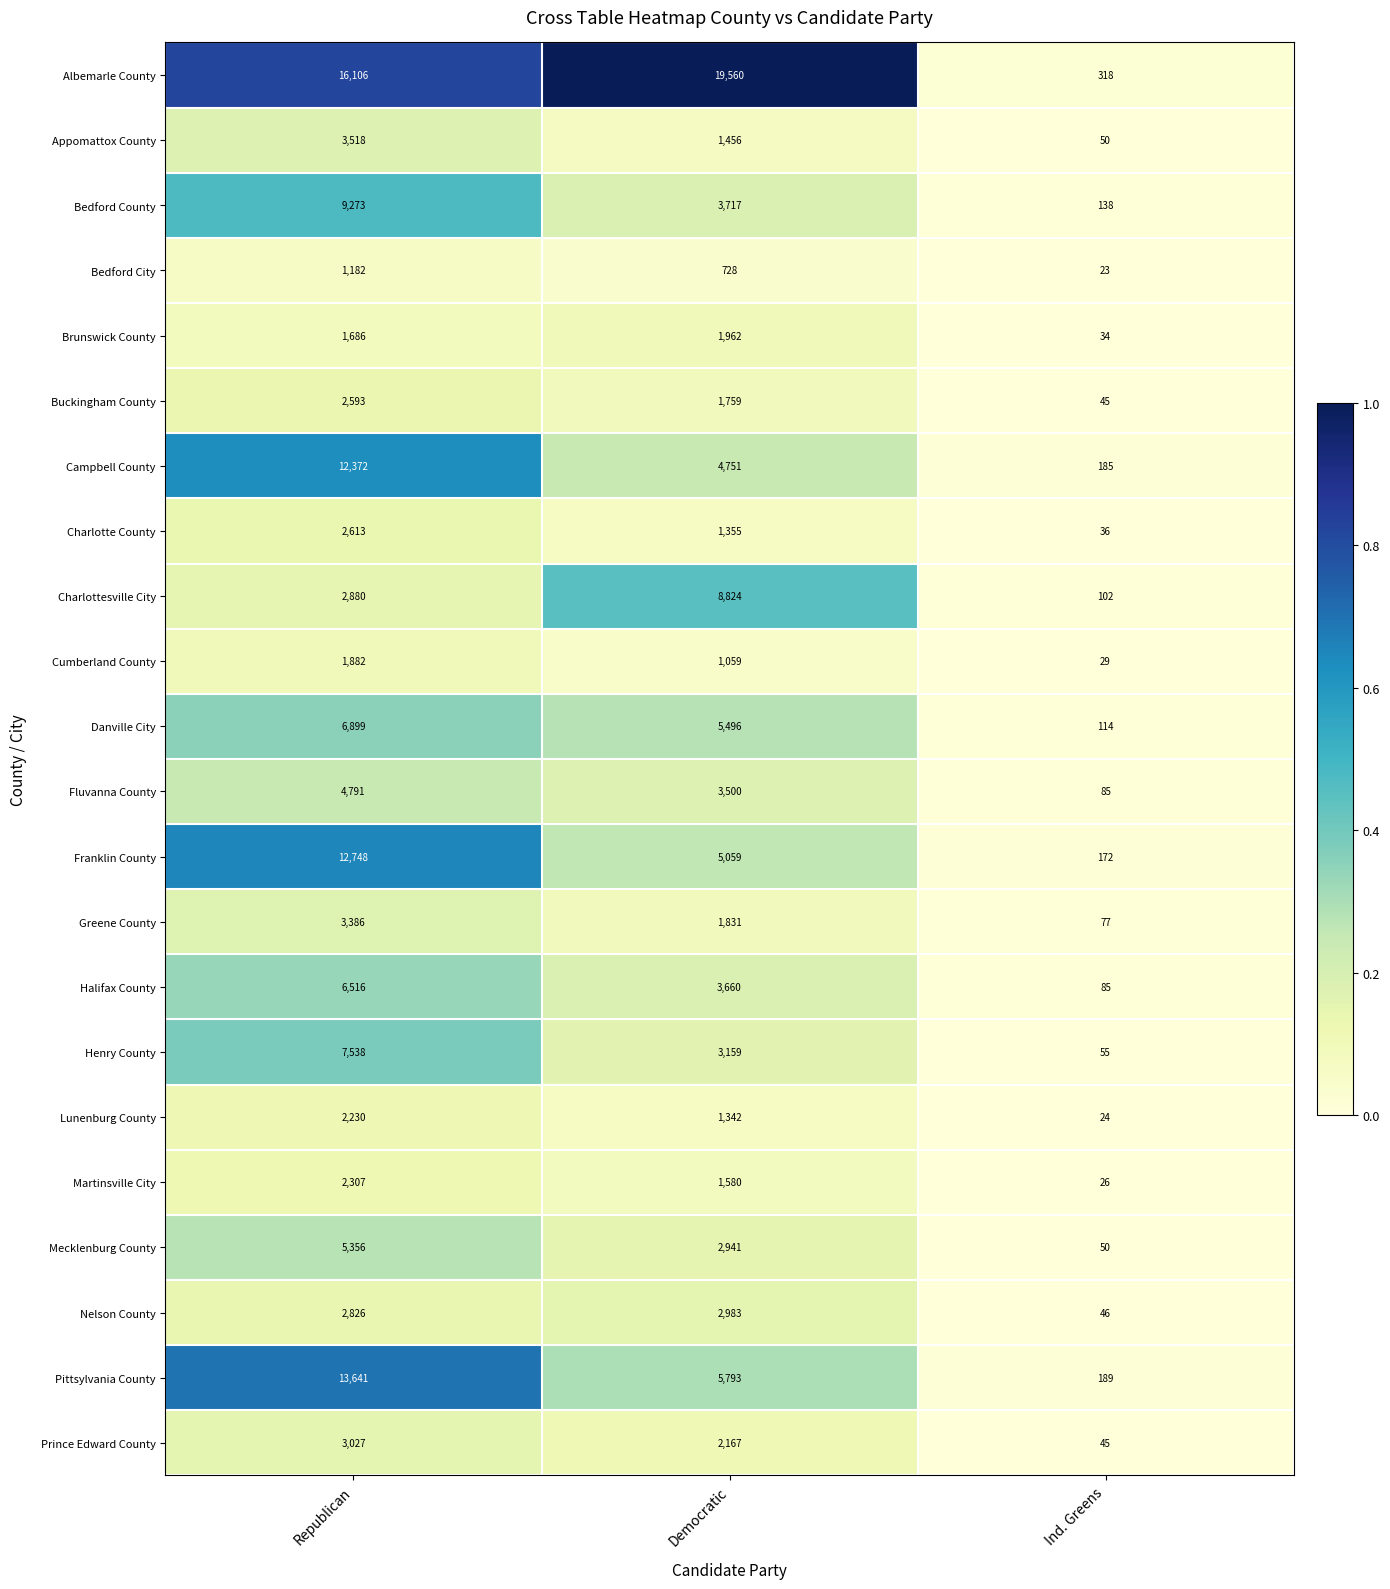

What is the total value across all series at Democratic?

84682